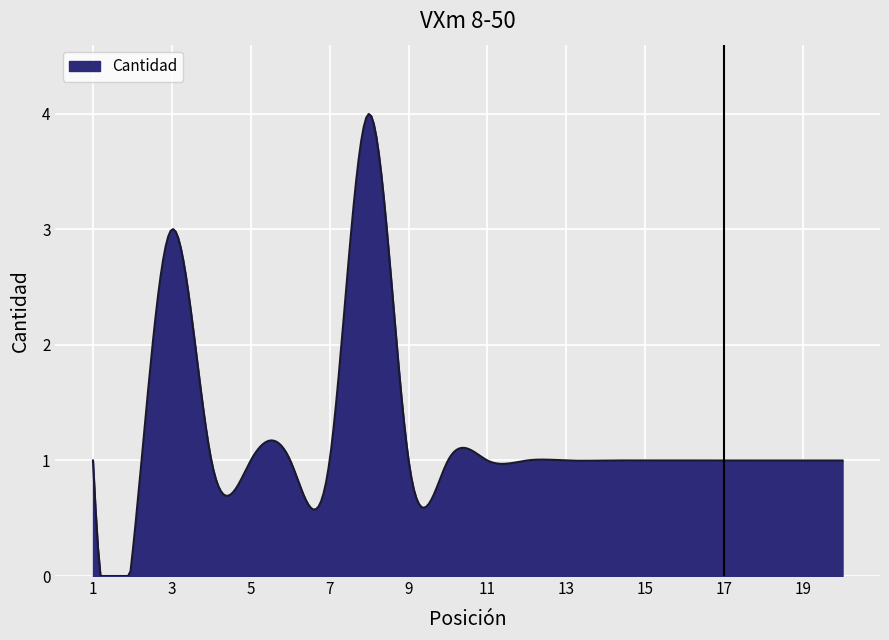

What is the difference between the maximum and minimum values?

4.0